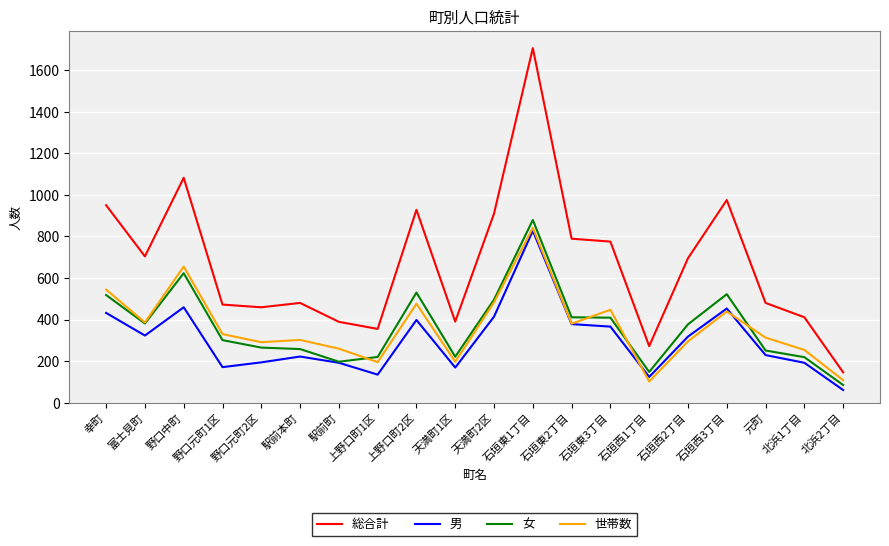

What is the difference between the second highest and second lowest values in the 総合計 series?

810